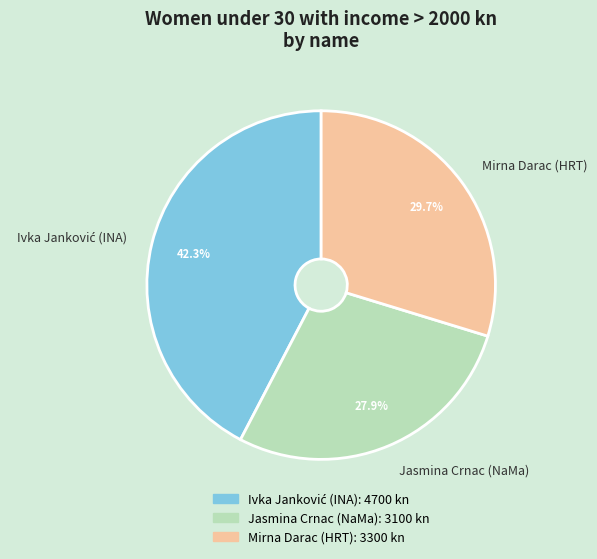

Which category has the smallest portion of the pie?

Jasmina Crnac (NaMa)